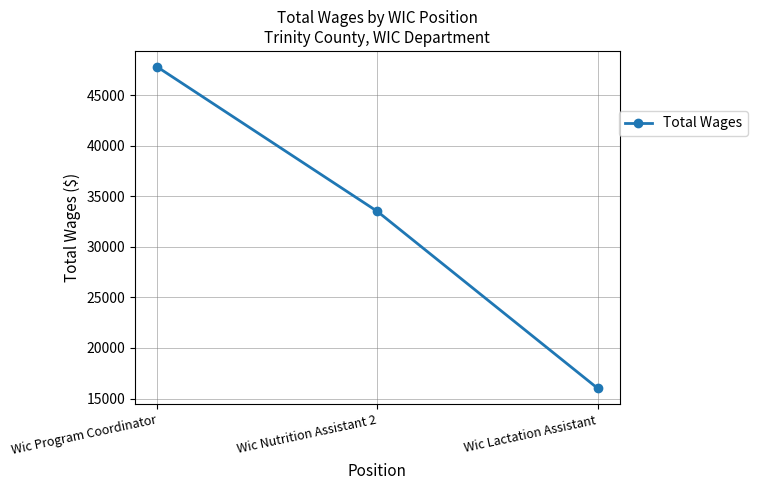

Where is the data nearest to the value 31902?

Wic Nutrition Assistant 2